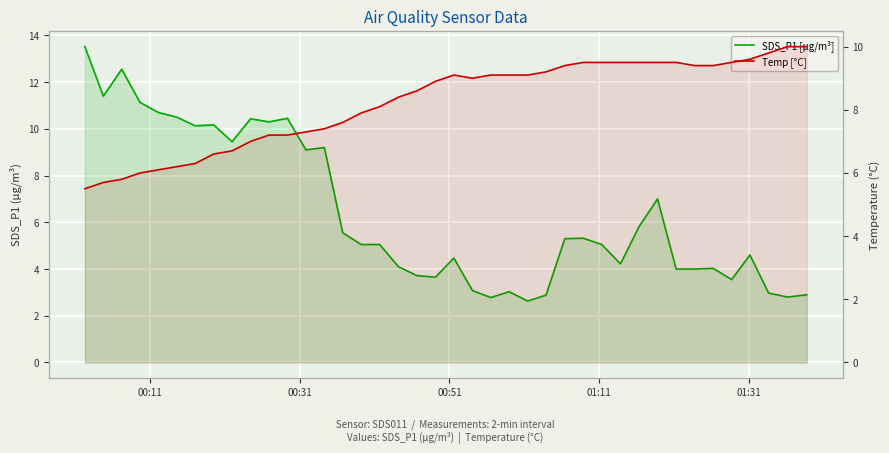

How many interior local valleys does the Temp [°C] series have?

1